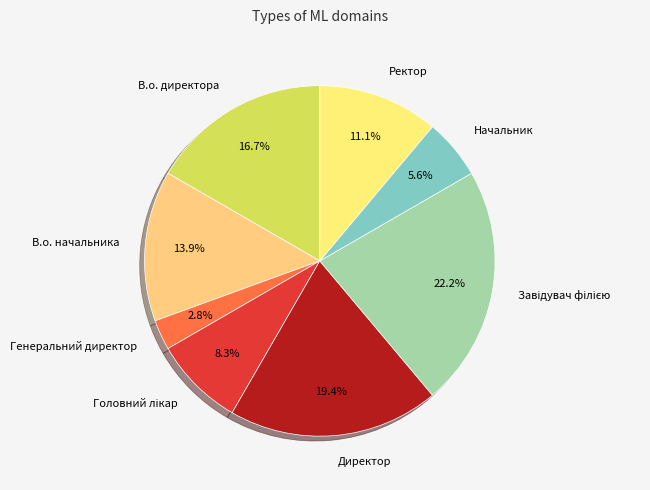

What is the ratio of the value at Генеральний директор to the value at В.о. начальника?

0.2